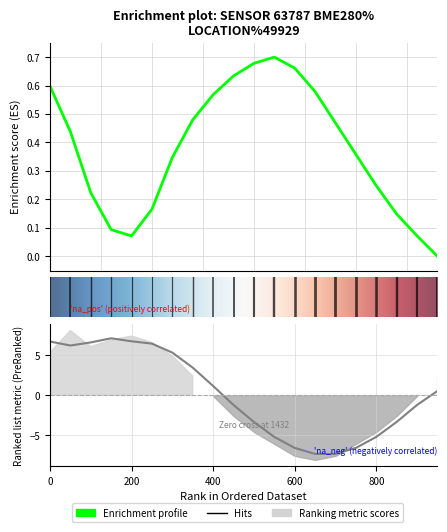

True or false: humidity has a value of -5.2 at 11.

True